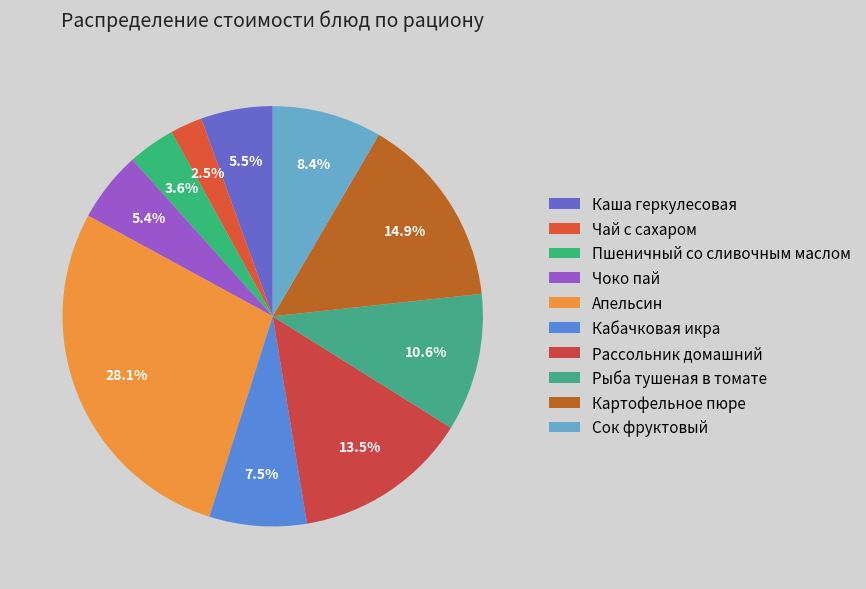

Which slice is the largest?

Апельсин